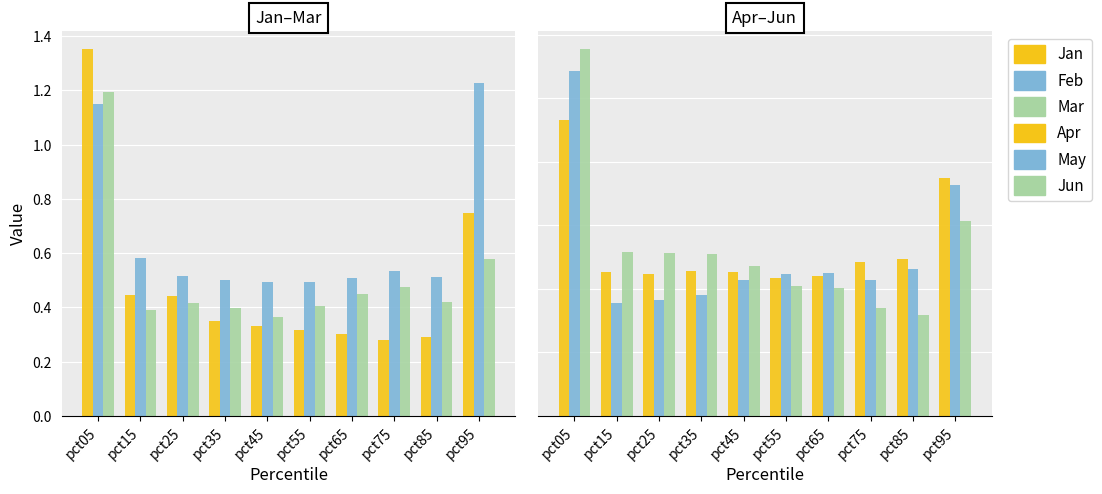

The value of Feb at pct95 is 1.8. True or false?

False